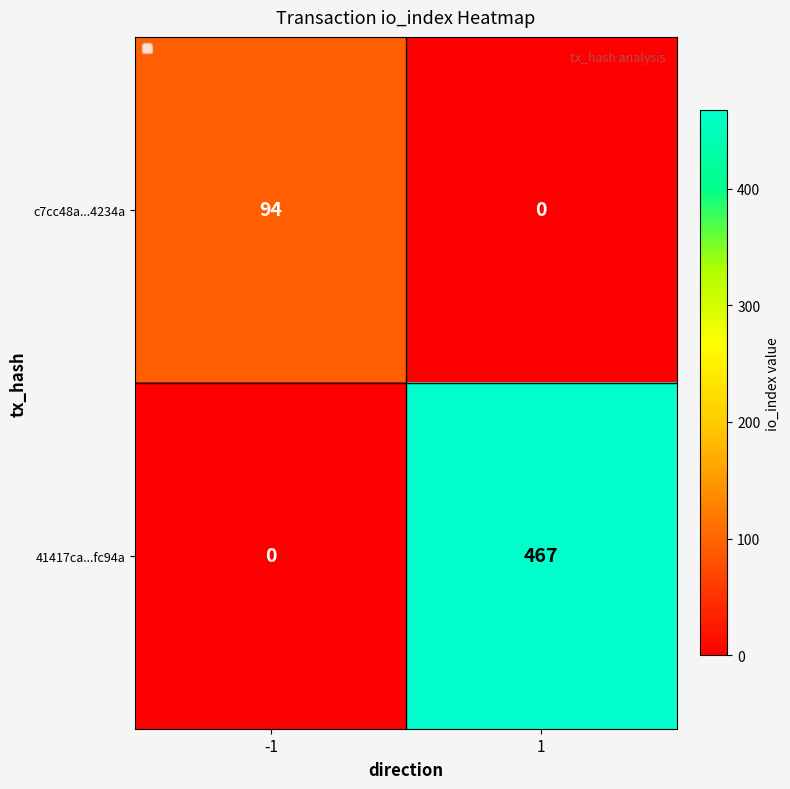

What is the highest value of the 41417ca...fc94a series?

467